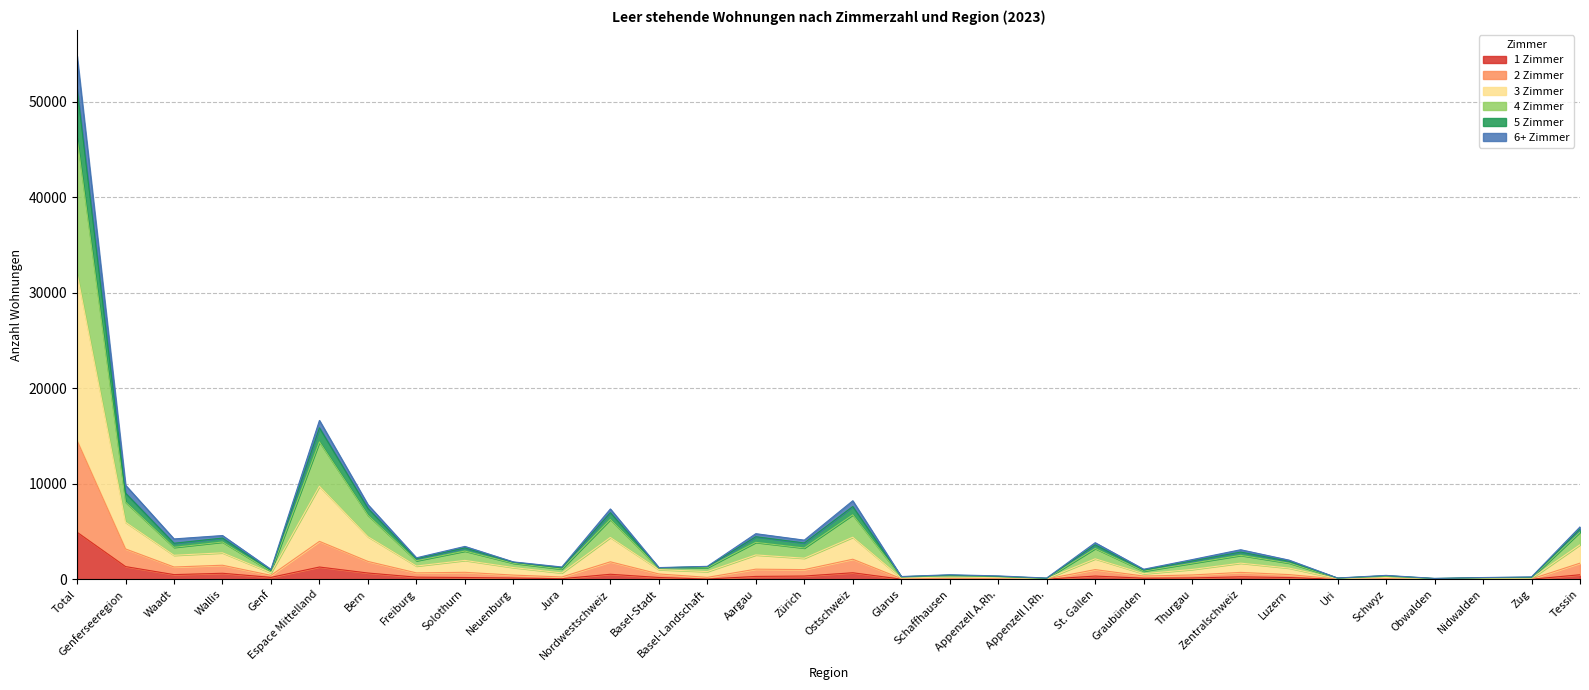

At which category is the sum across all series the highest?

Total